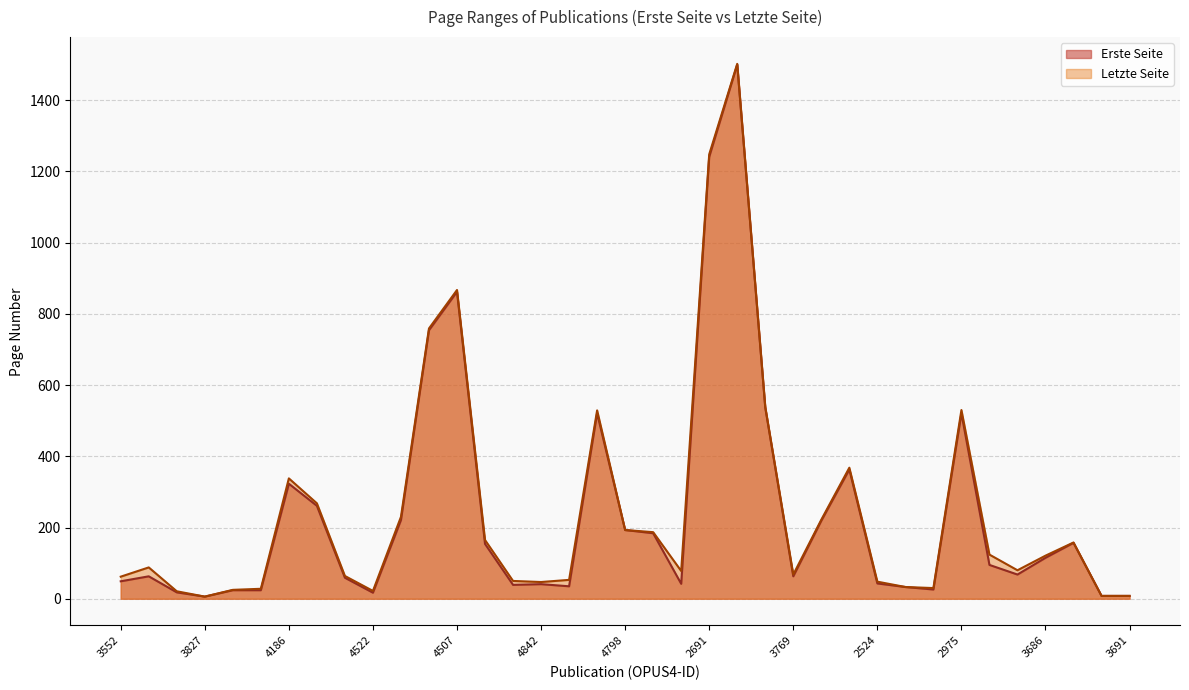

At which label does Letzte Seite reach its minimum?

3827